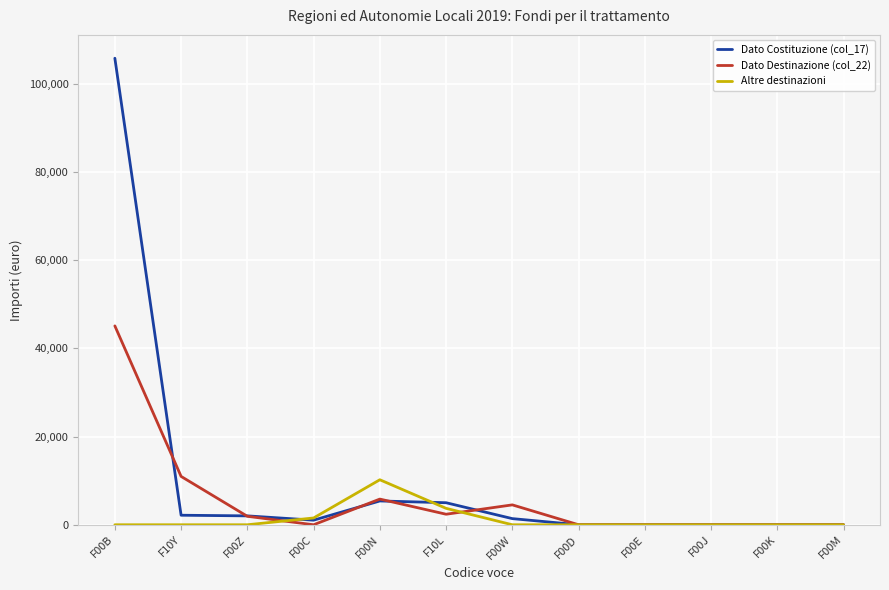

Between F10Y and F00J, which series saw the biggest shift?

Dato Destinazione (col_22)